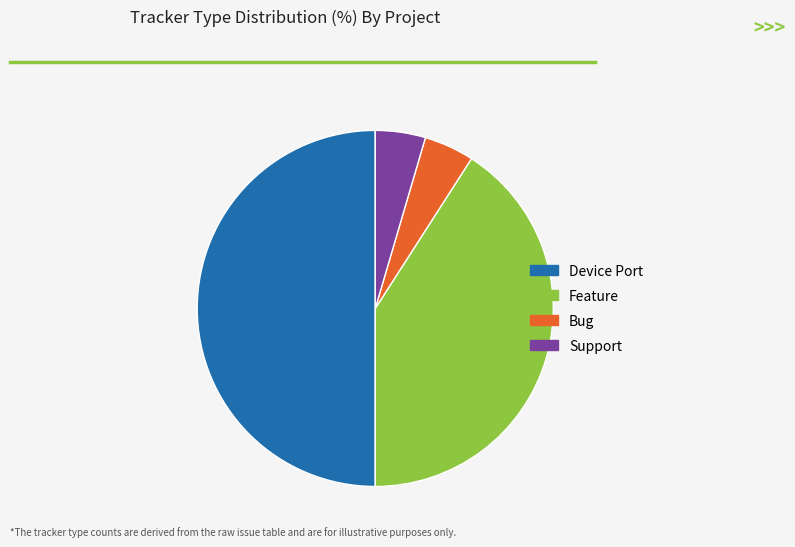

What is the largest slice in the pie chart?

Device Port